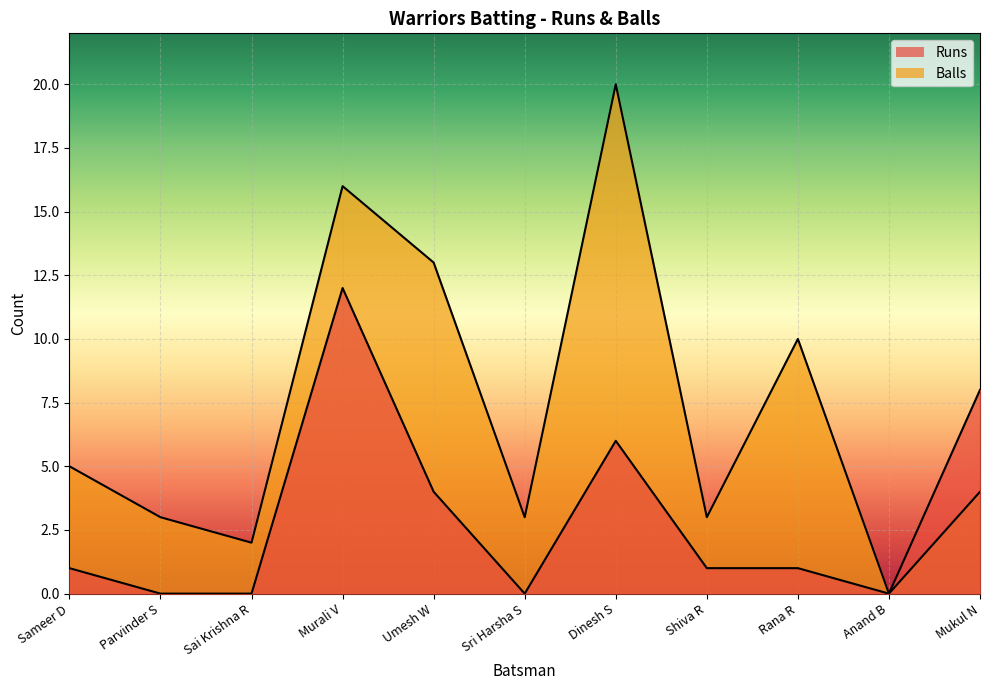

True or false: Runs and Balls intersect in this chart.

False